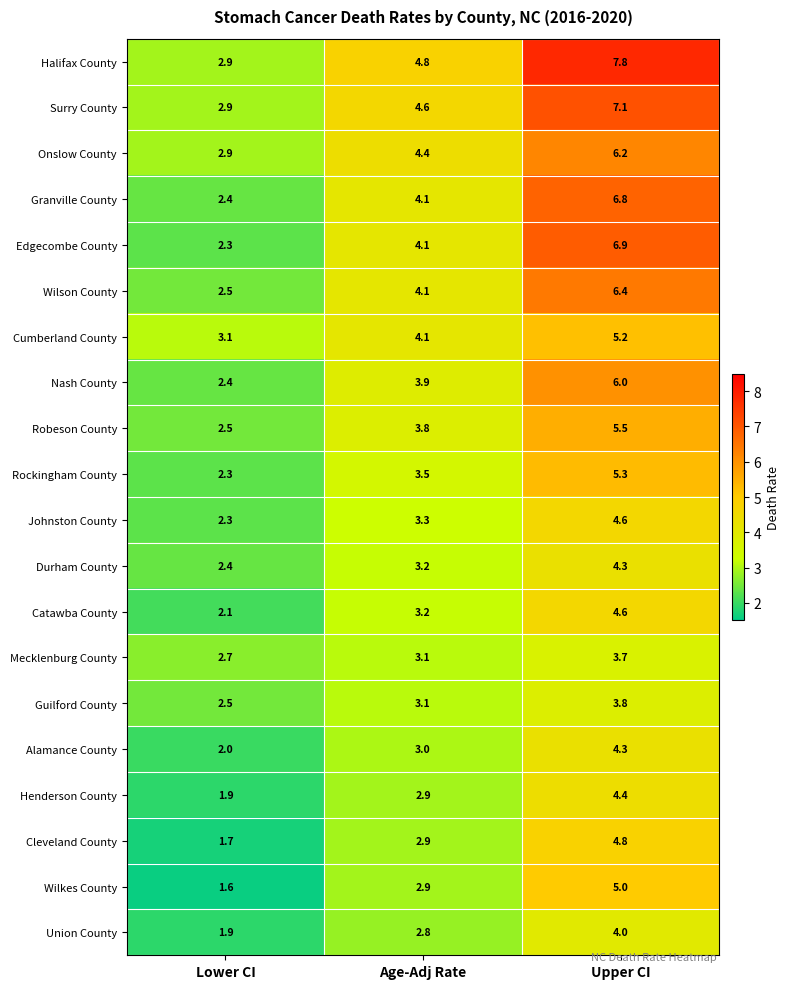

Between Lower CI and Upper CI, which series saw the biggest shift?

Halifax County